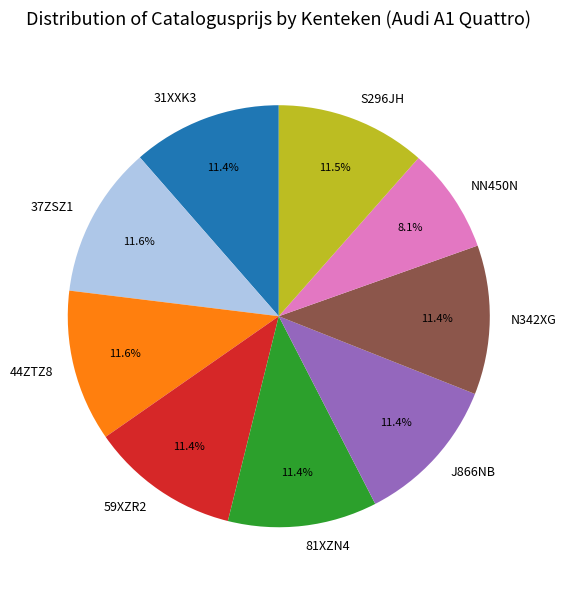

To the nearest percent, what portion does 59XZR2 represent?

11%